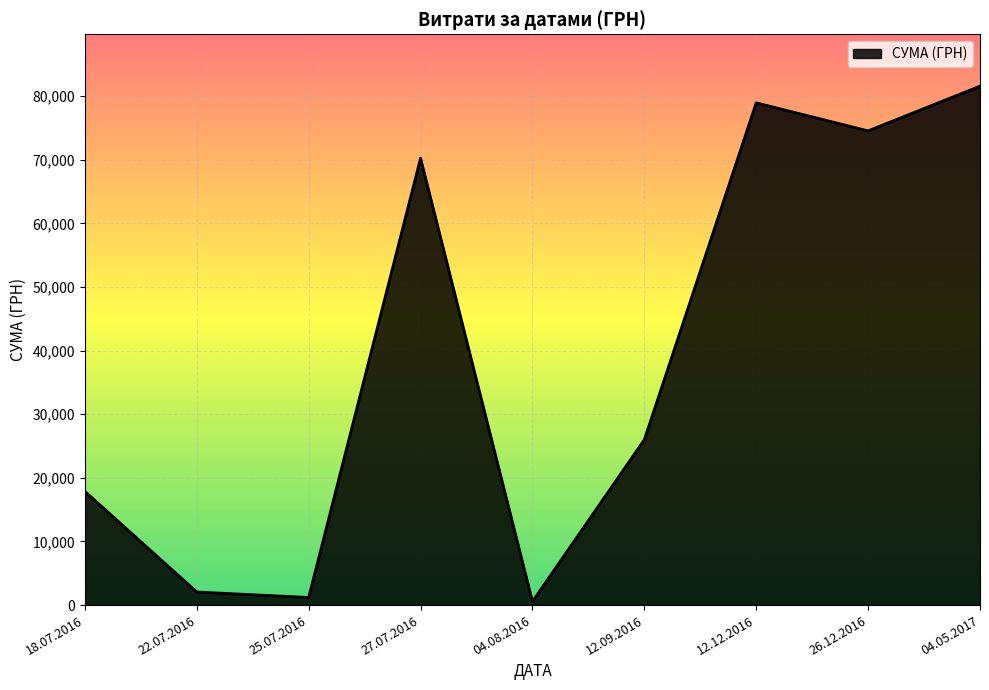

Count the number of data series in this chart.

1